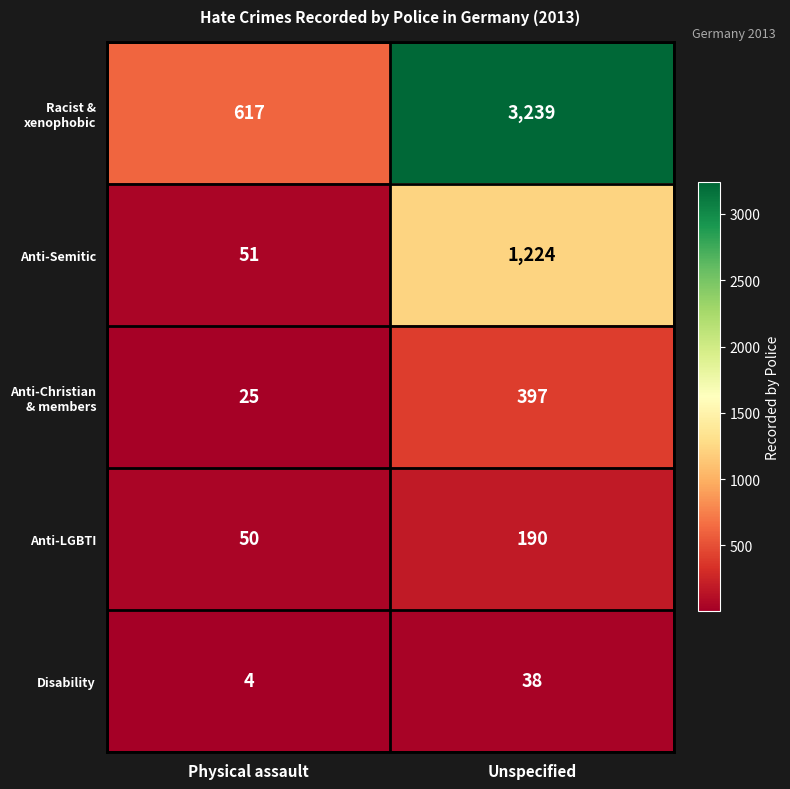

What is the difference between the highest and lowest values at Unspecified?

3201